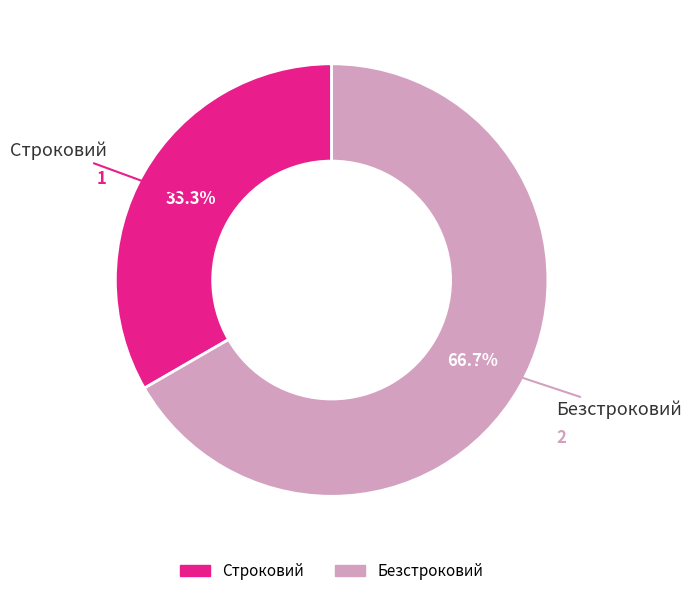

What is the largest slice in the pie chart?

Безстроковий